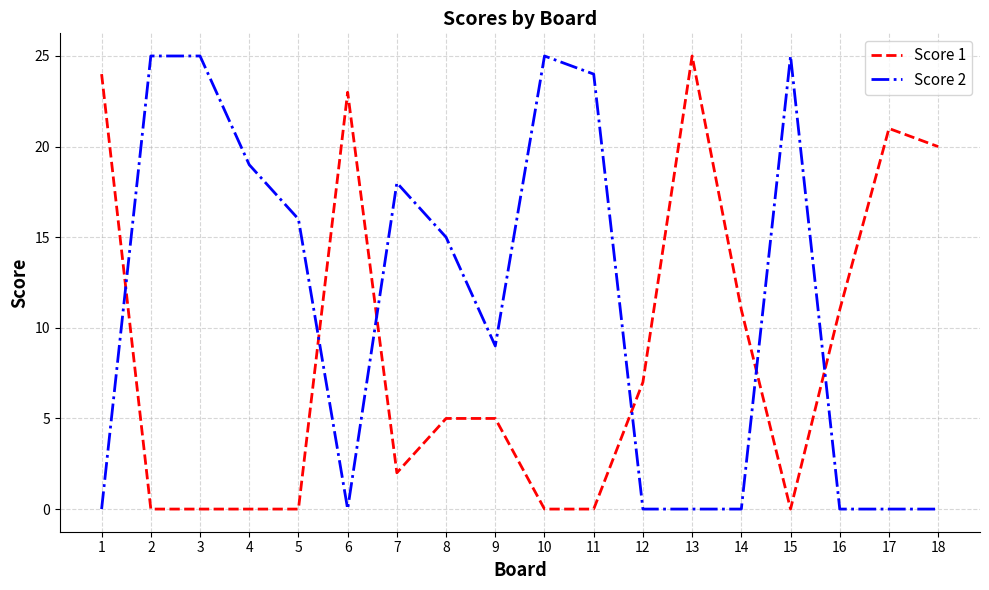

What value does the Score 1 series have at 18?

20